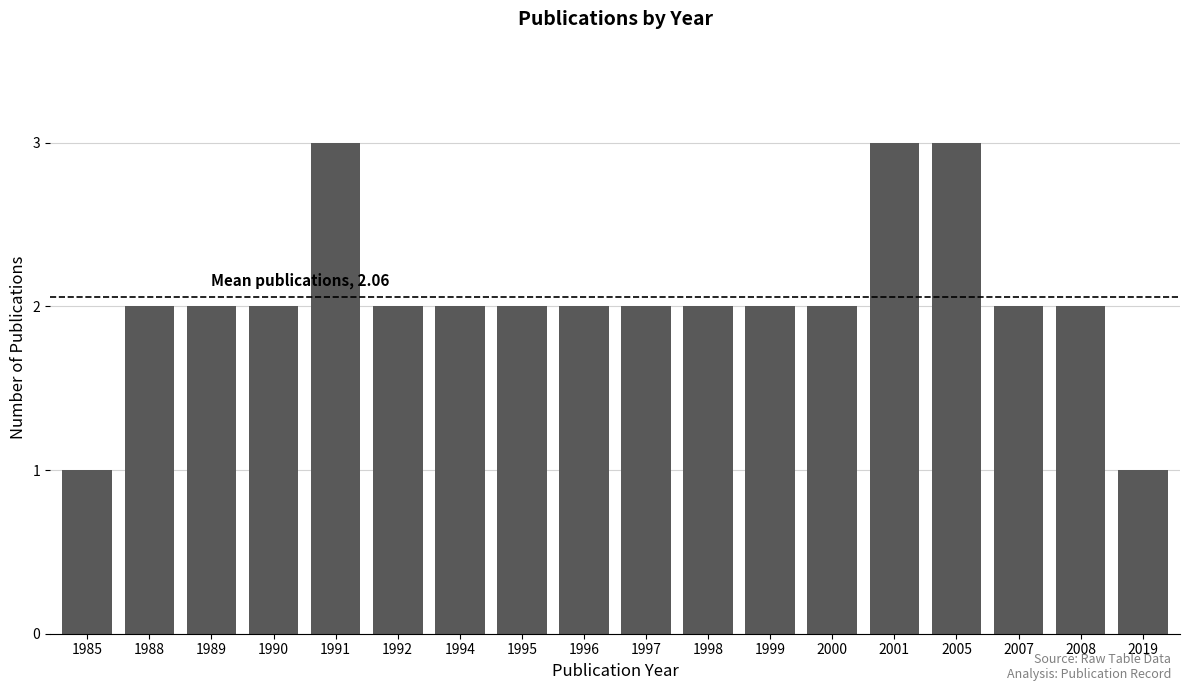

Reading right to left, extract all data points from this chart.

1	2	2	3	3	2	2	2	2	2	2	2	2	3	2	2	2	1